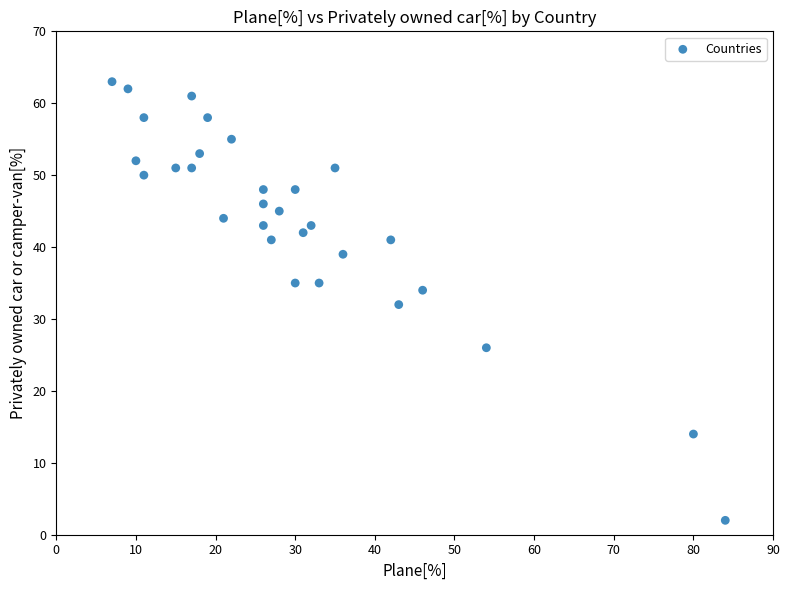

What is the range of Y values (max minus min)?

61